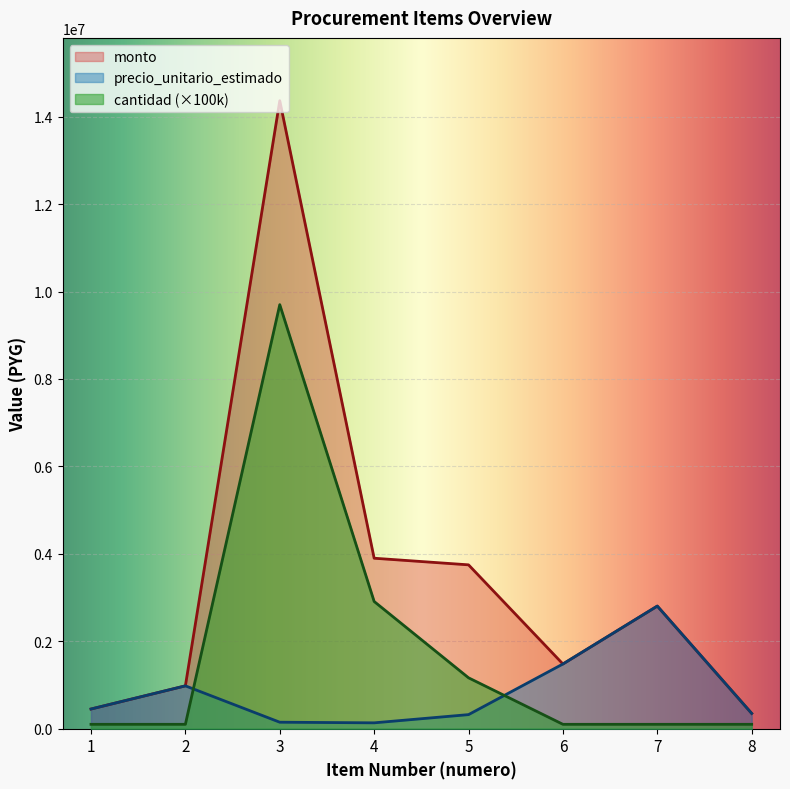

What is the difference between the second highest and second lowest values in the precio_unitario_estimado series?

1331900